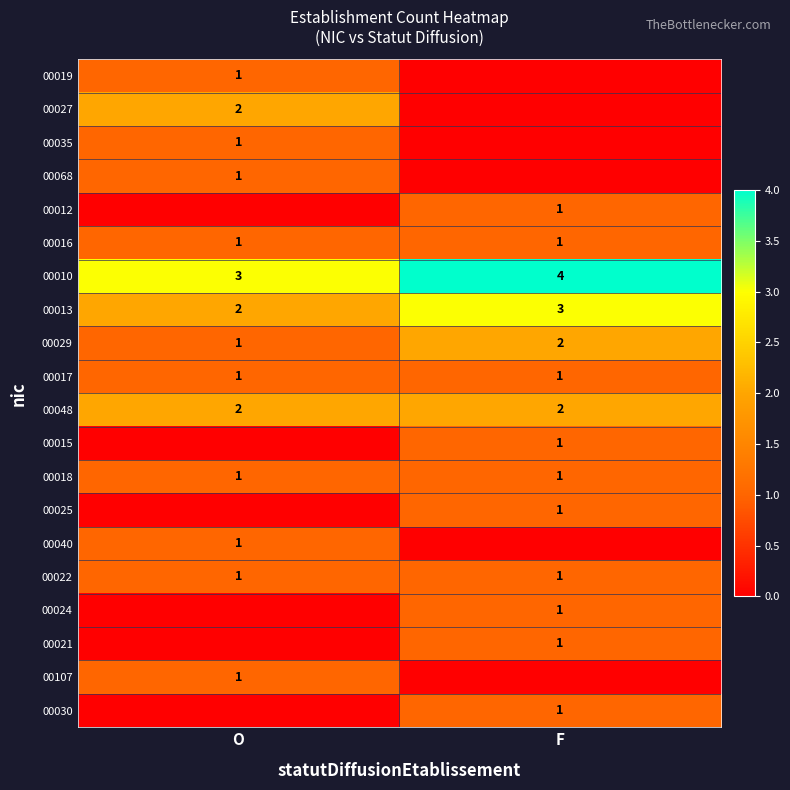

Which has a higher value, F or O?

O